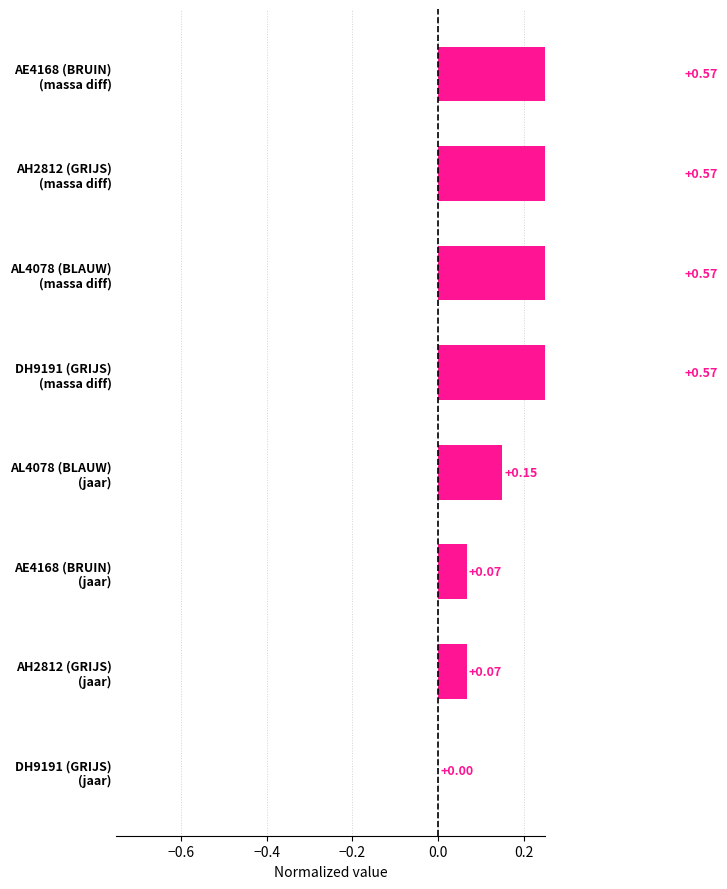

How many distinct data groups are displayed?

1